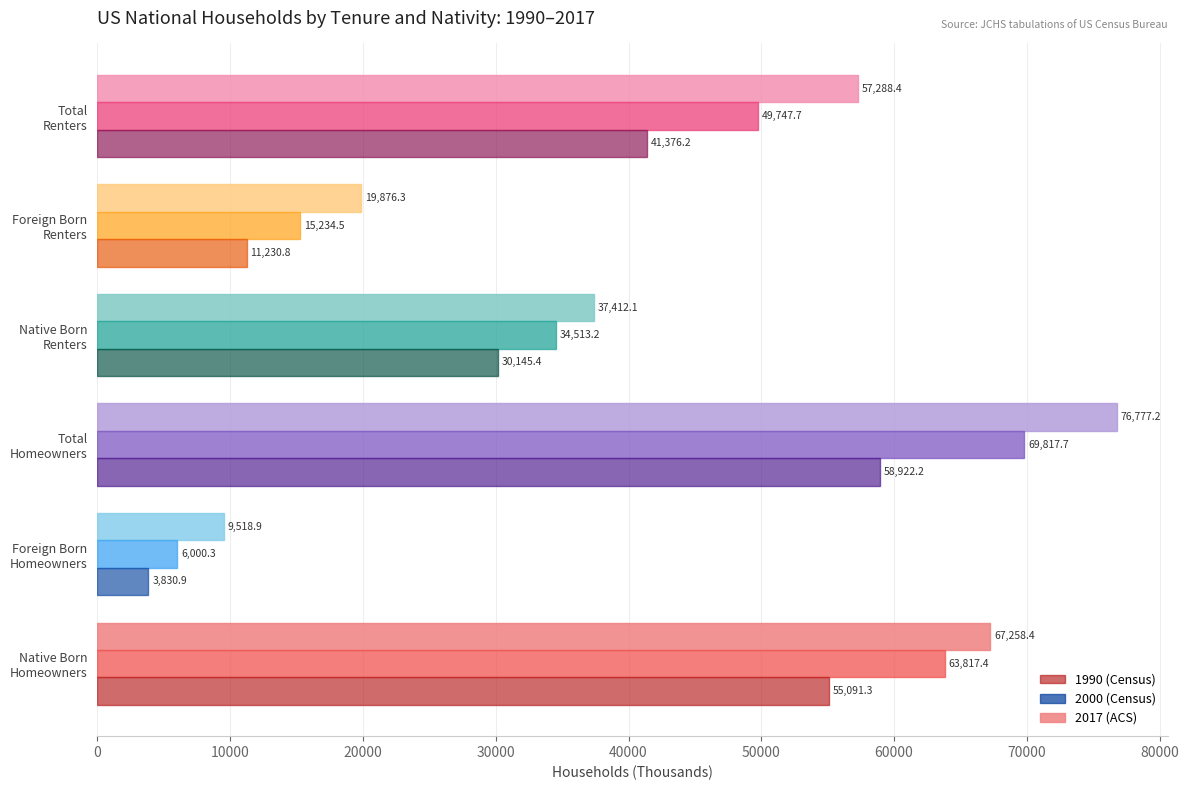

How many data points in 2017 (ACS) are above 57288?

3